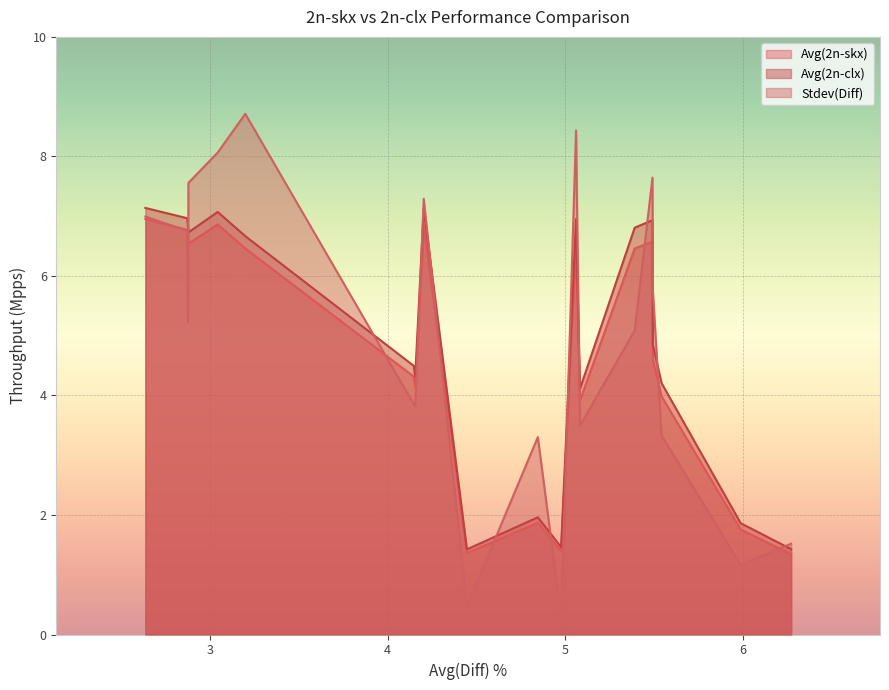

Does the chart display data point markers on the line(s)?

No